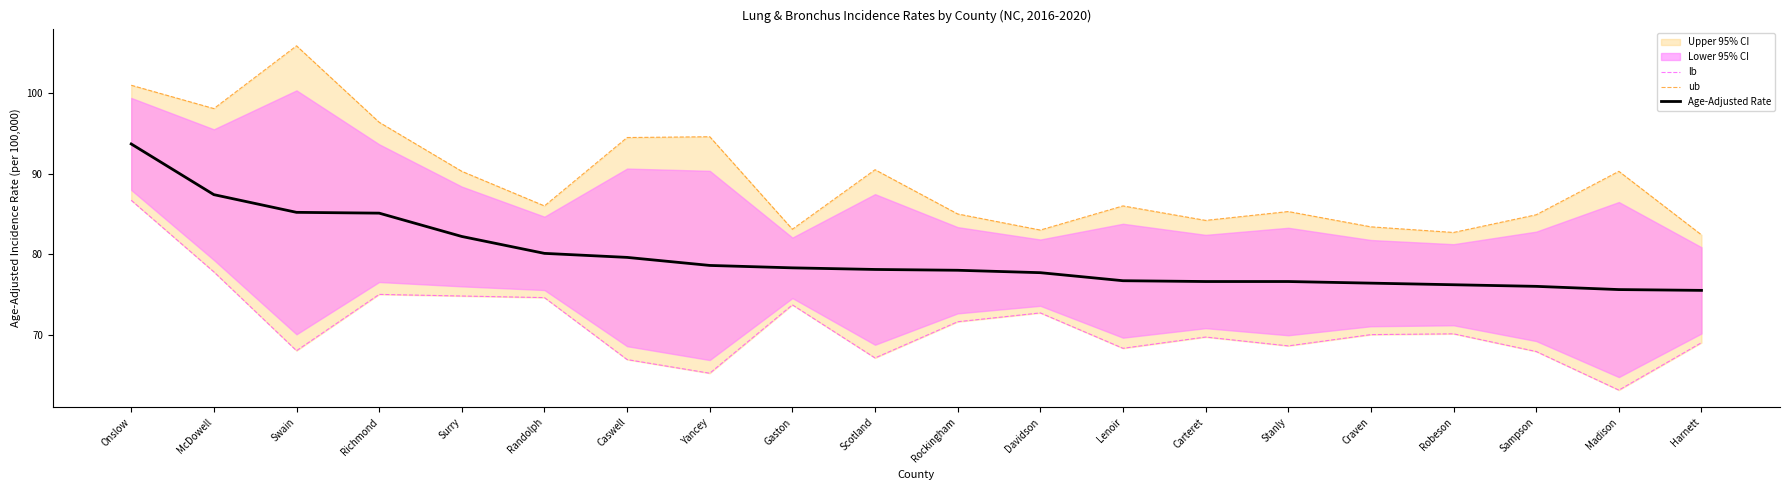

Which series changed the most between Onslow and Rockingham?

ub